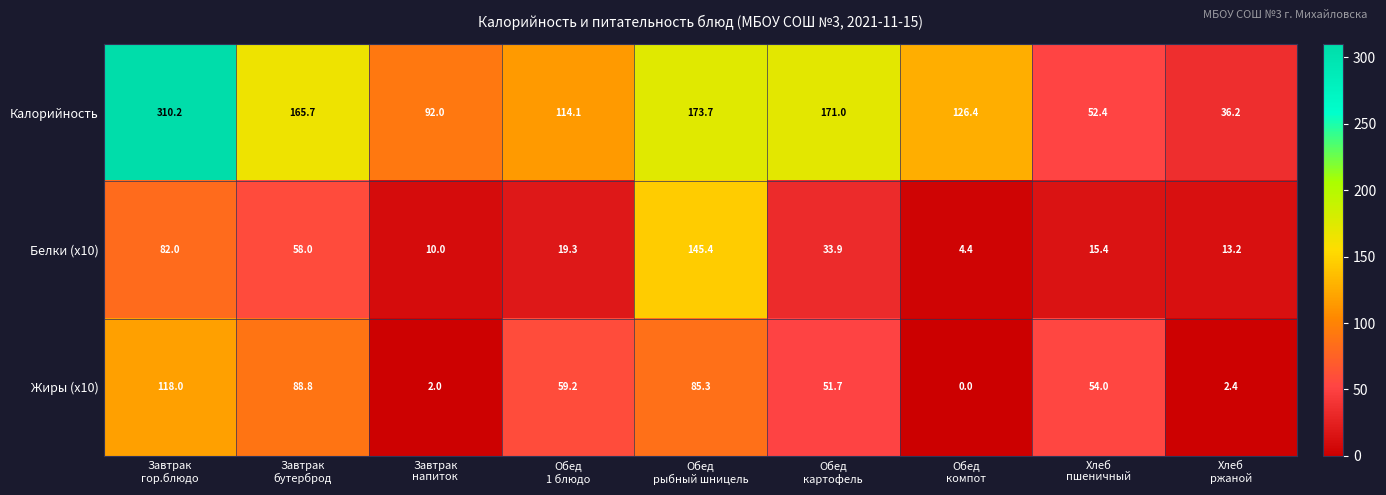

Between Завтрак
напиток and Обед
1 блюдо, which series saw the biggest shift?

Жиры (x10)